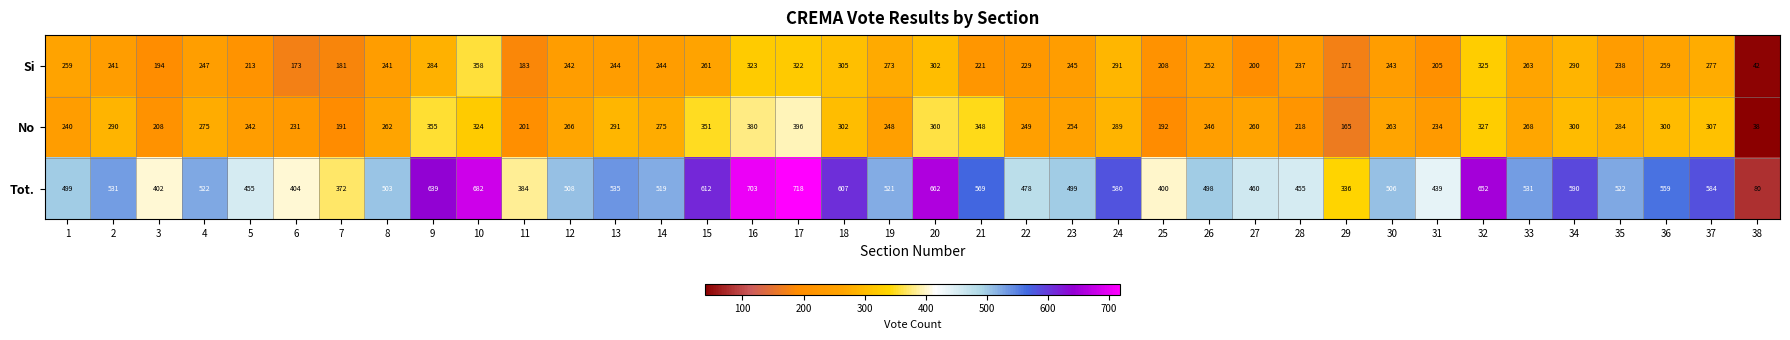

Which series has the largest total across all categories?

Tot.